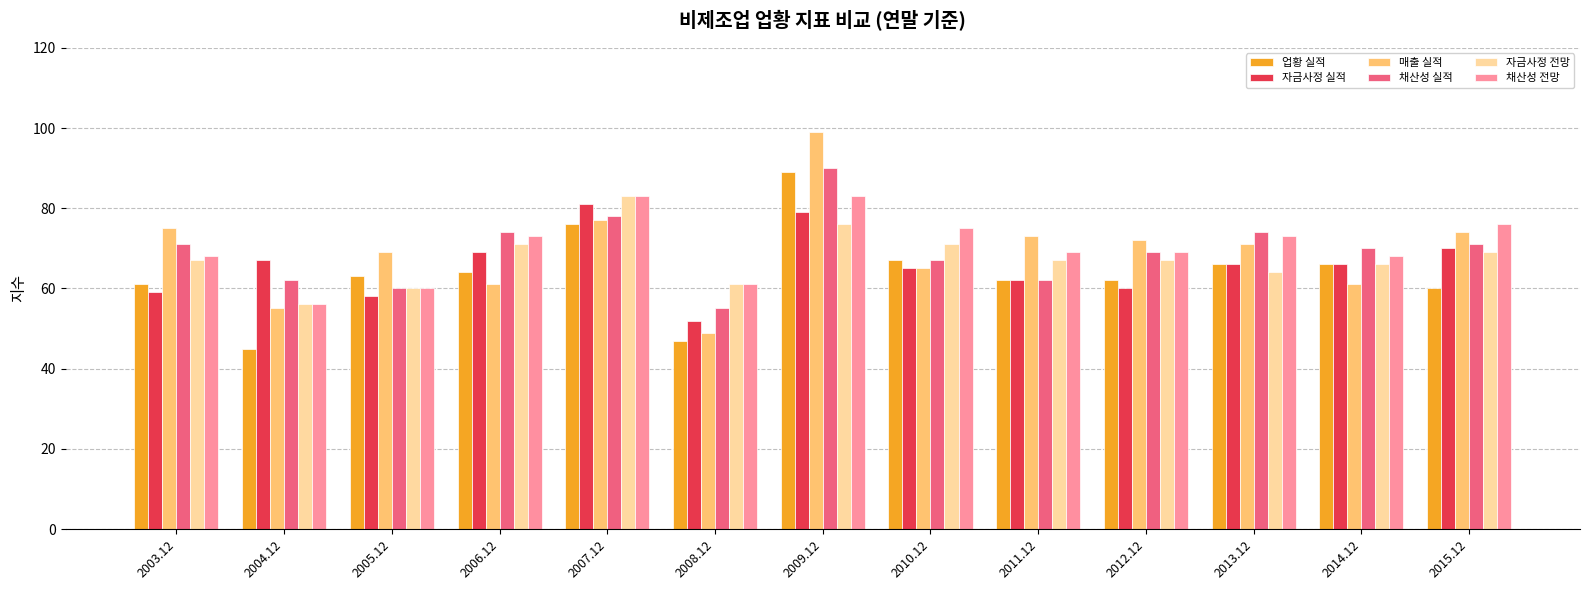

What is the difference between the second highest and minimum values in the 채산성 전망 series?

27